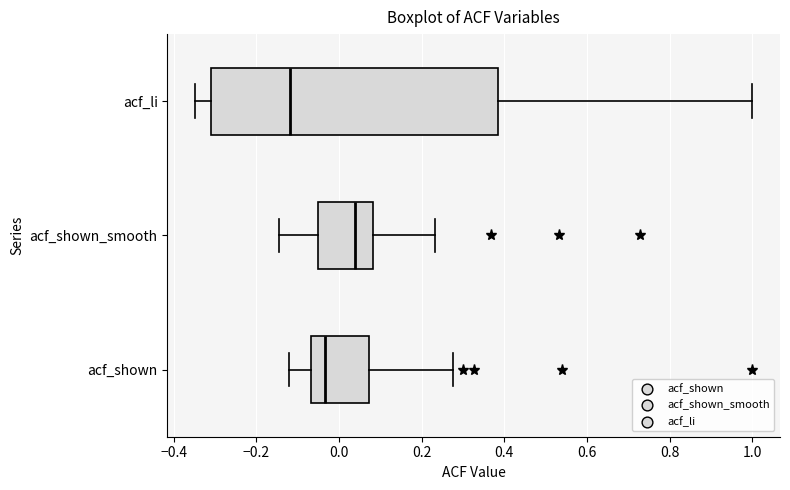

Reading bottom to top, transcribe this box plot: for each box, give where its median line is, the range the box spans, and where its two whiskers end, as read against the x-axis. The values are not printed on the chart, so give them approximately, as read against the axis.

acf_shown: median -0.04, box -0.06 to 0.08, whiskers -0.12 to 0.28
acf_shown_smooth: median 0.04, box -0.06 to 0.08, whiskers -0.14 to 0.24
acf_li: median -0.12, box -0.32 to 0.38, whiskers -0.34 to 1.00